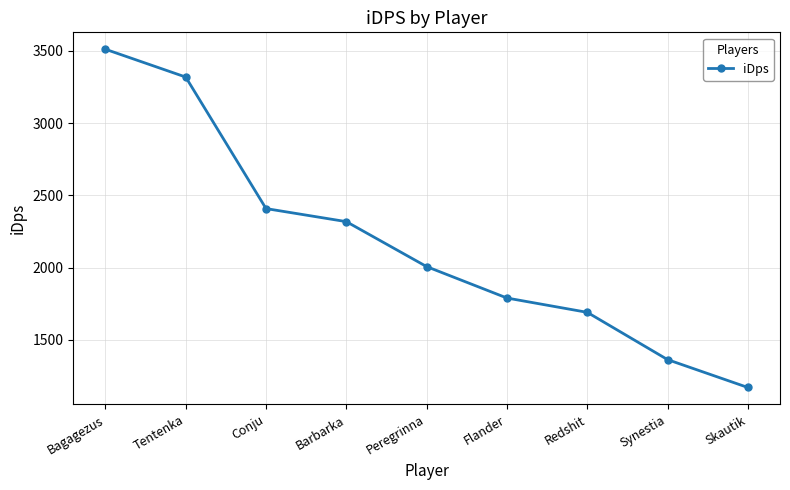

At which label is the value closest to 2340?

Barbarka